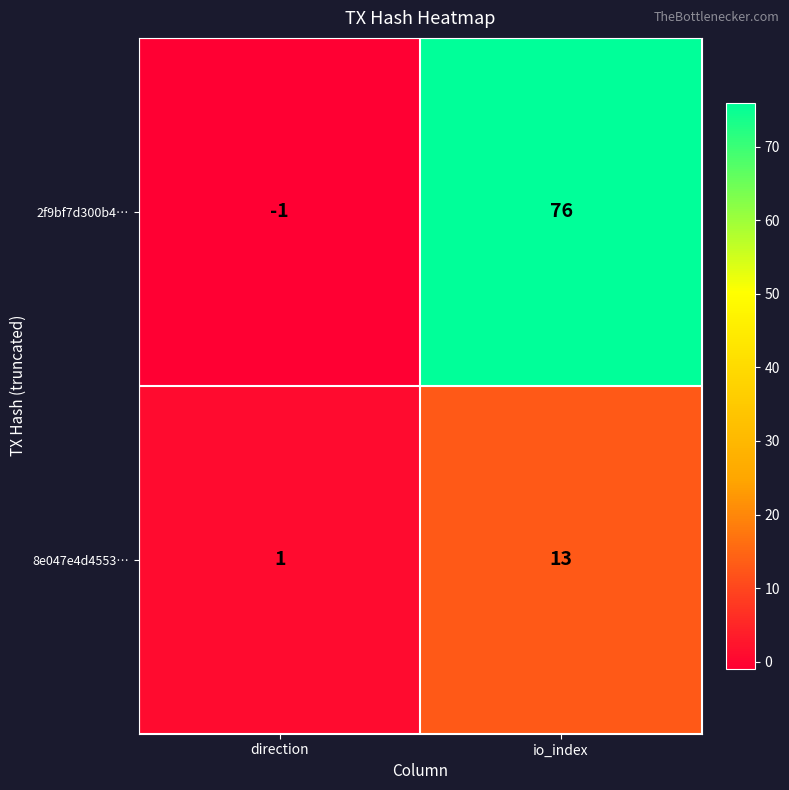

Which category has the highest value across all series?

io_index